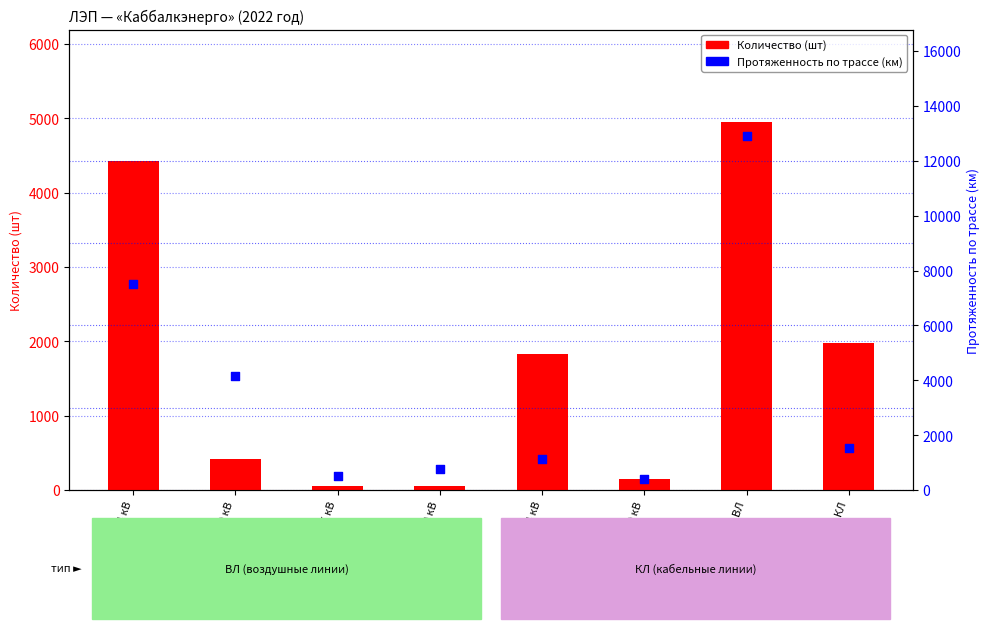

What is the total value across all series at КЛ 0.4 кВ?

2954.7